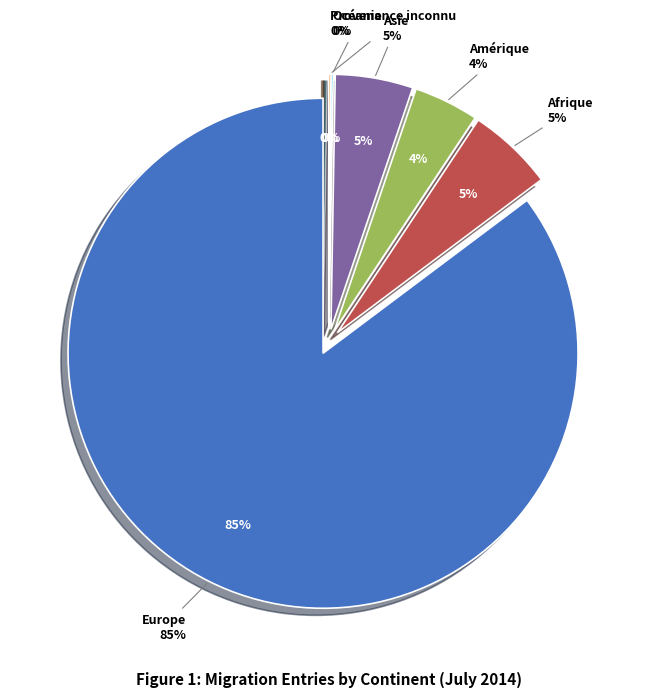

To the nearest percent, what is the difference between the largest and smallest slice percentages?

85%